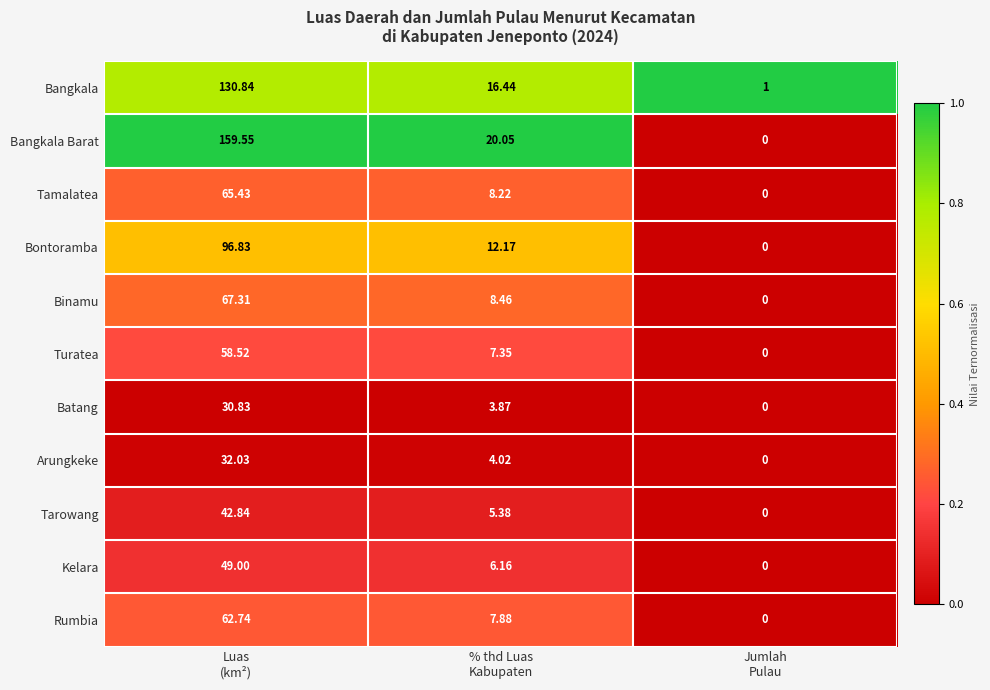

Which series has the largest total across all categories?

Bangkala Barat